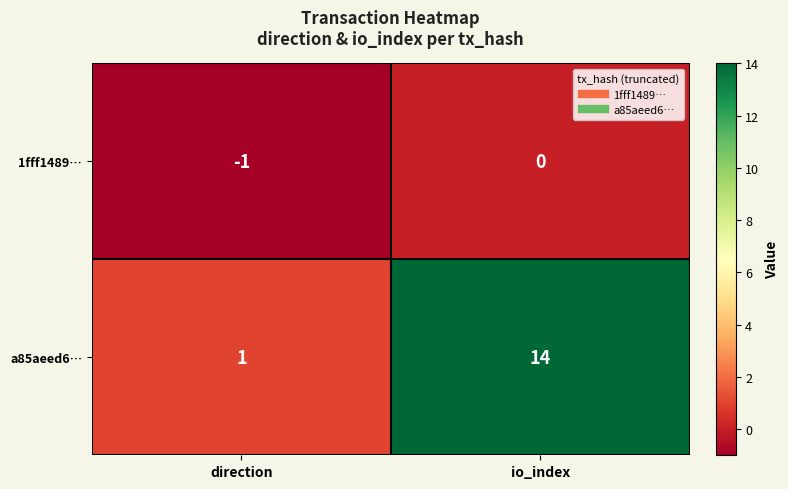

Where is 1fff1489… nearest to the value 0?

io_index